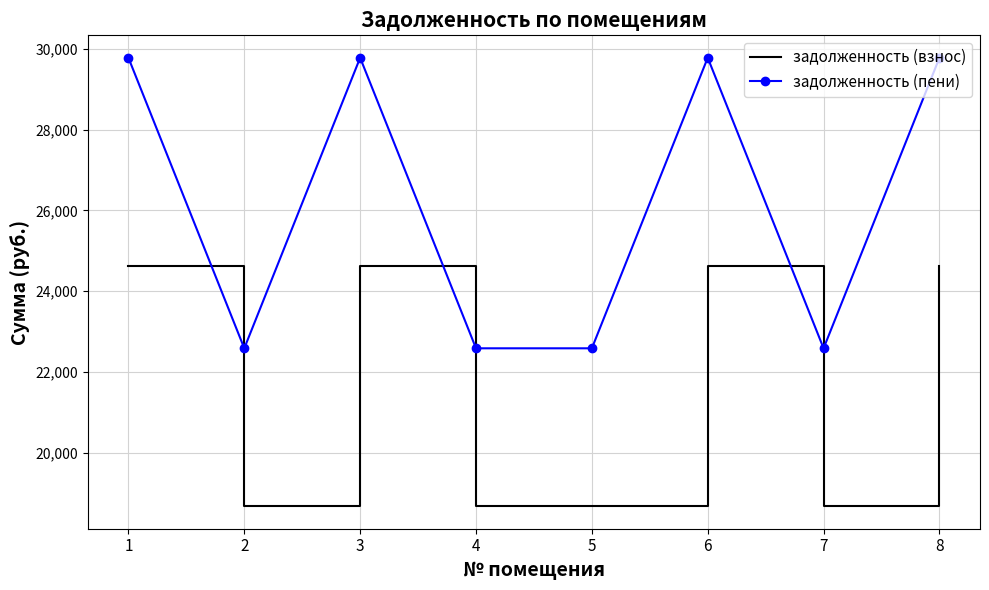

What is the difference between the maximum and minimum values in the задолженность (пени) series?

7193.5